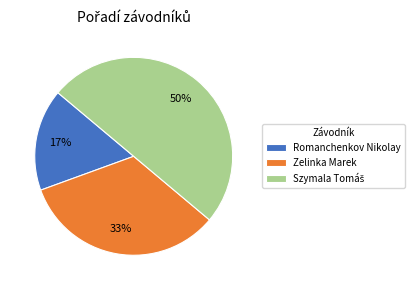

Which category has the smallest portion of the pie?

Romanchenkov Nikolay